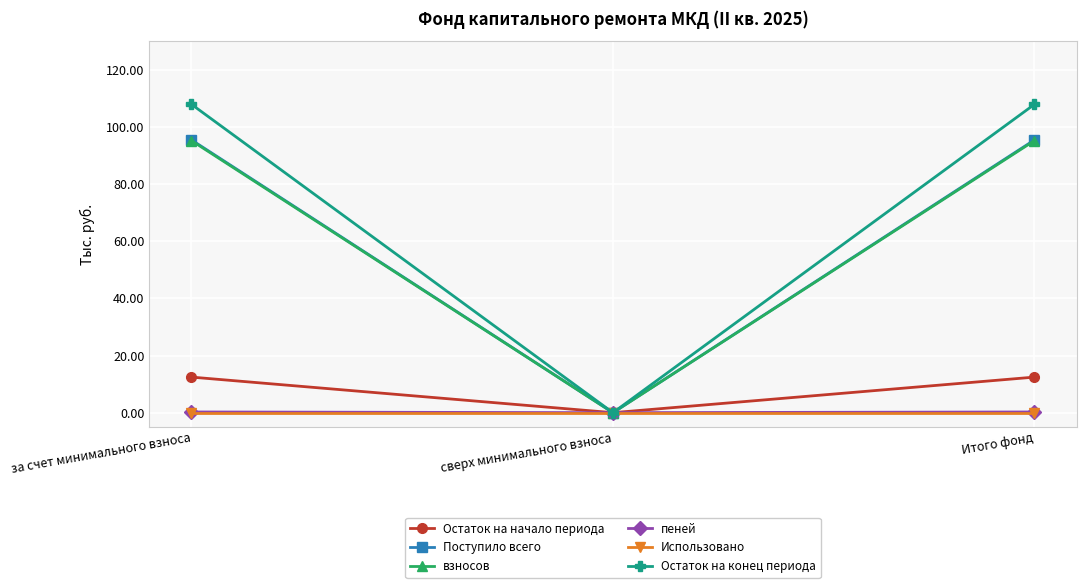

The Поступило всего series shows 65.2 at сверх минимального взноса. True or false?

False